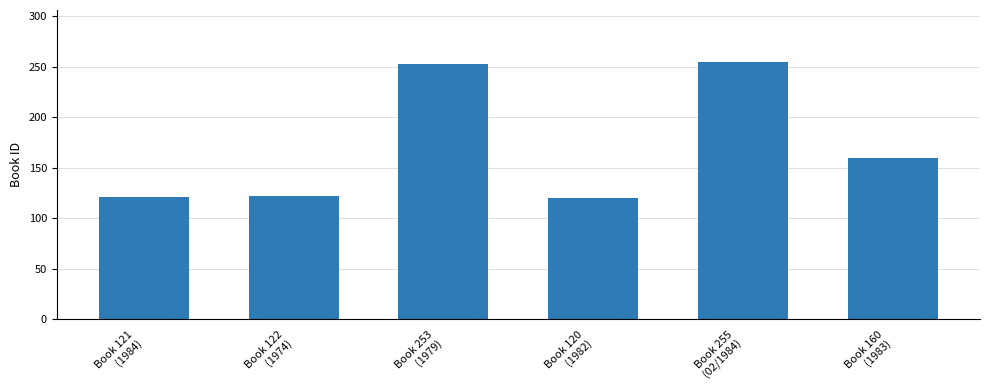

What is the sum of all values?

1031